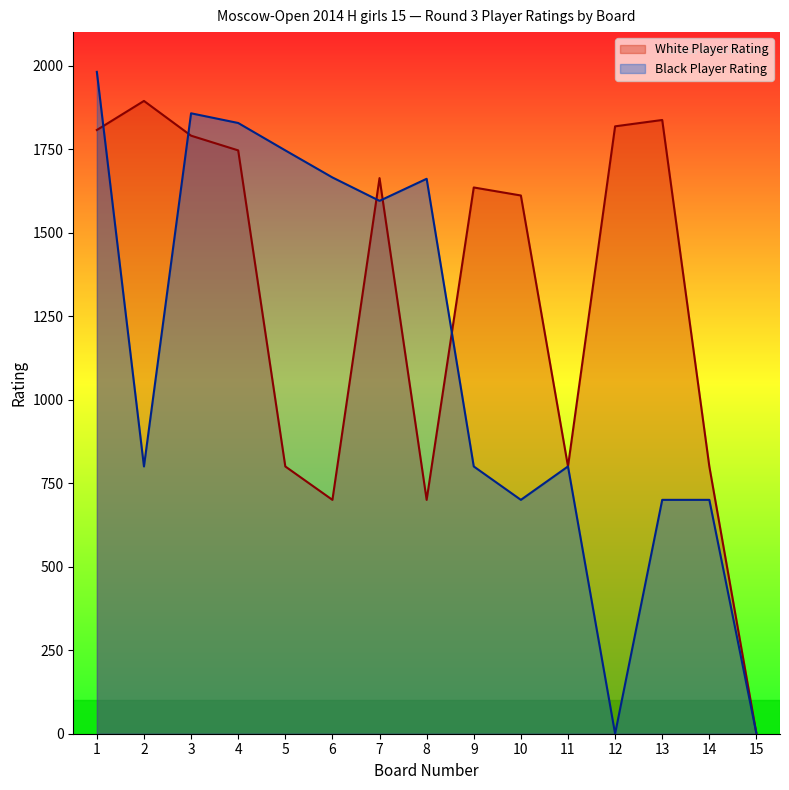

How many interior local peaks does the Black Player Rating series have?

3